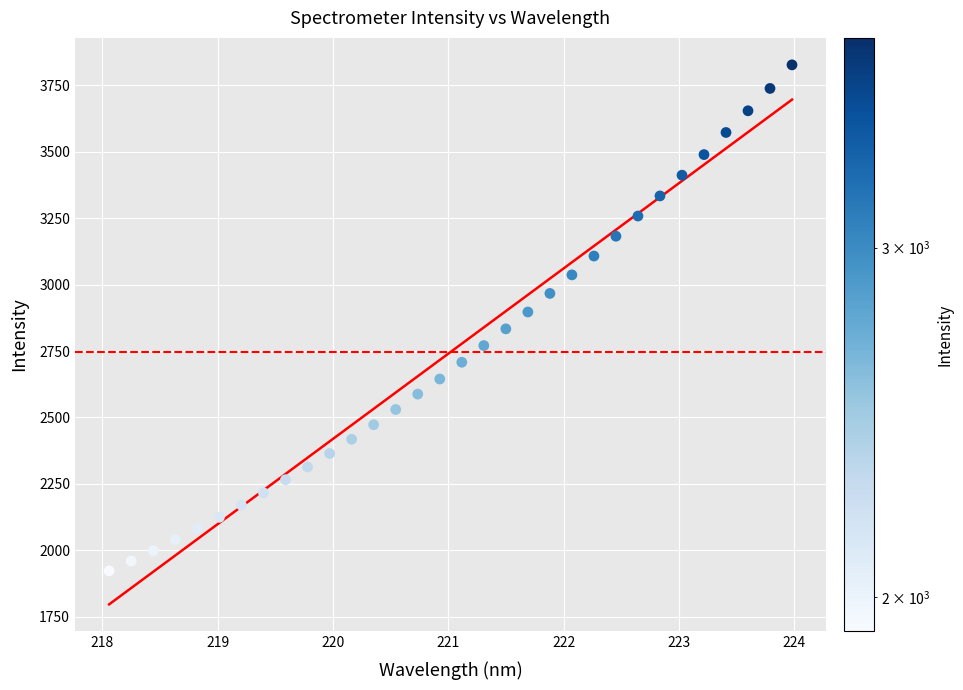

What is the range of Y values (max minus min)?

1905.0